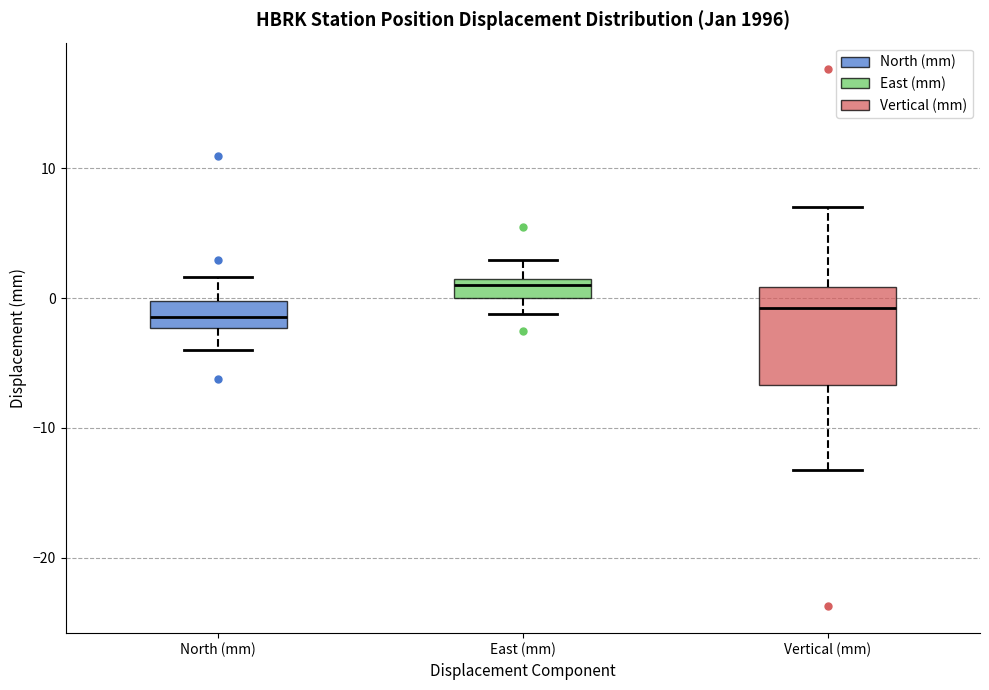

Which box has the highest median line?

East (mm)